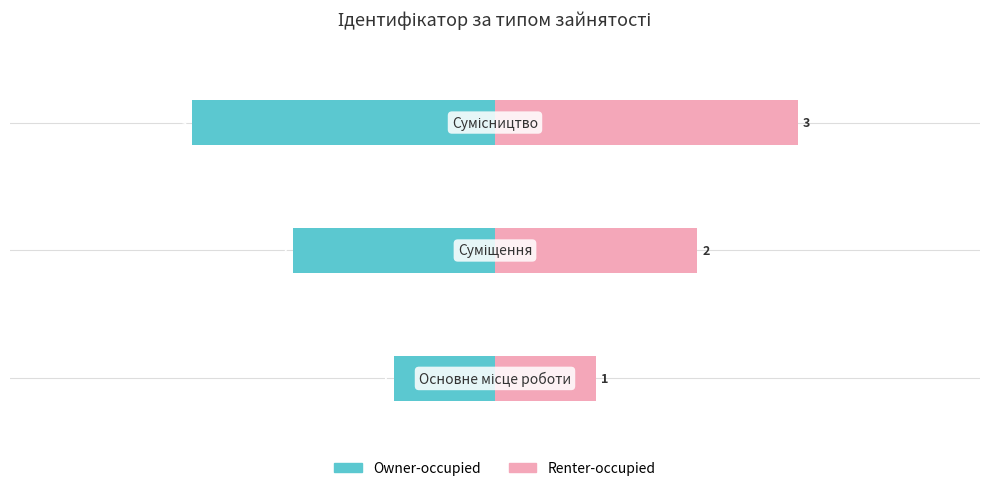

What is the sum of all Owner-occupied values?

-6